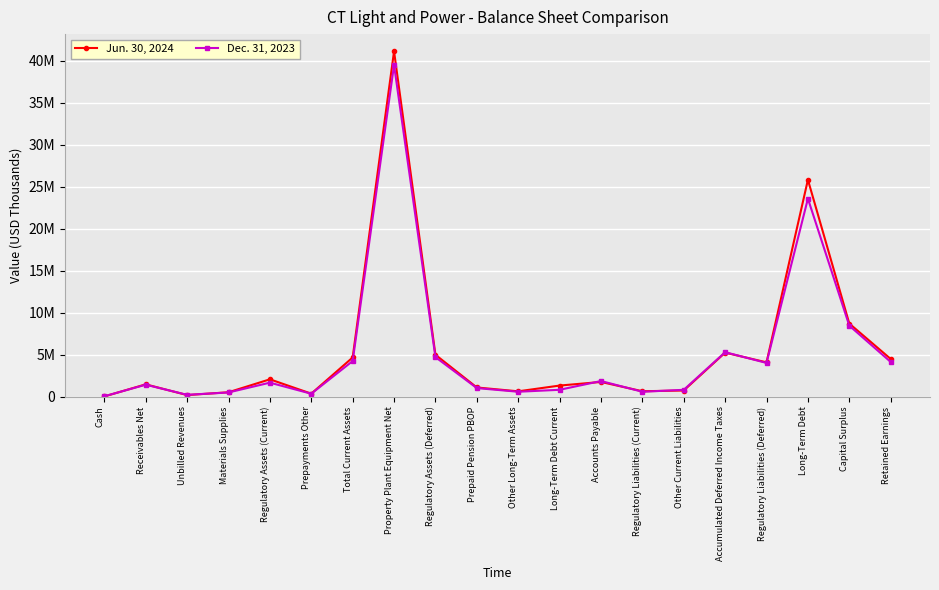

What is the sum of all Jun. 30, 2024 values?

110079048